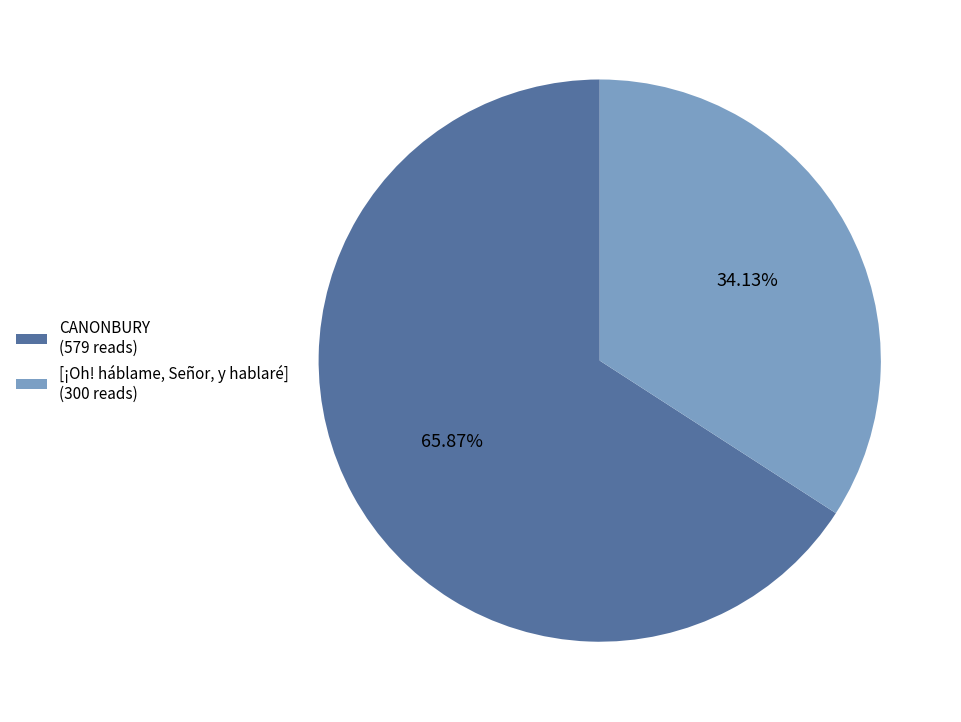

To the nearest percent, what portion does CANONBURY represent?

66%